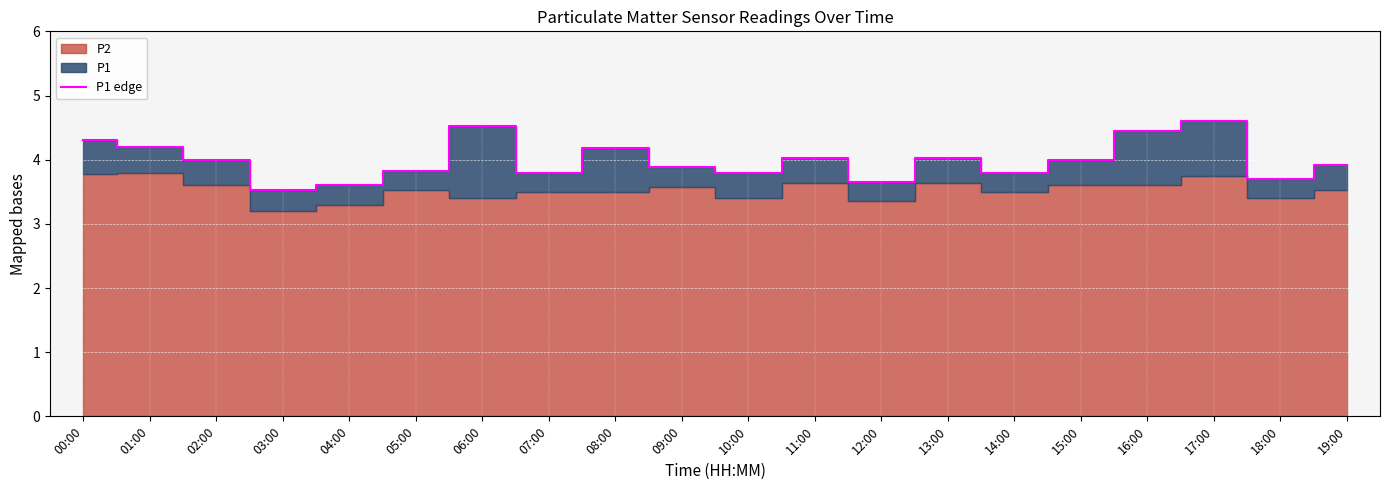

What is the approximate value at 07:00?

3.8